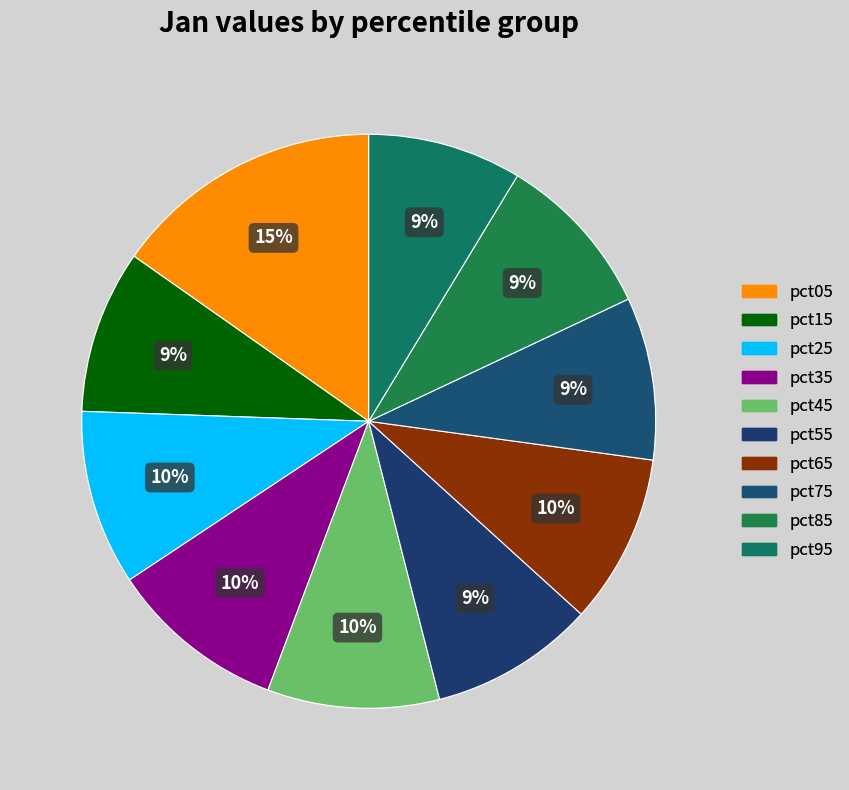

The pct55 slice represents 9% of the pie. True or false?

True